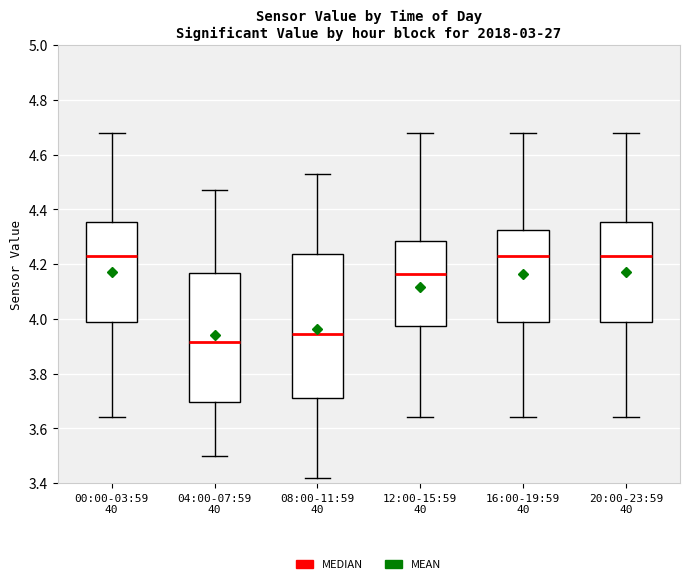

Where is the lower edge of the box for 04:00-07:59 40 on the y-axis? The values are not printed on the chart, so give them approximately, as read against the axis.

3.70